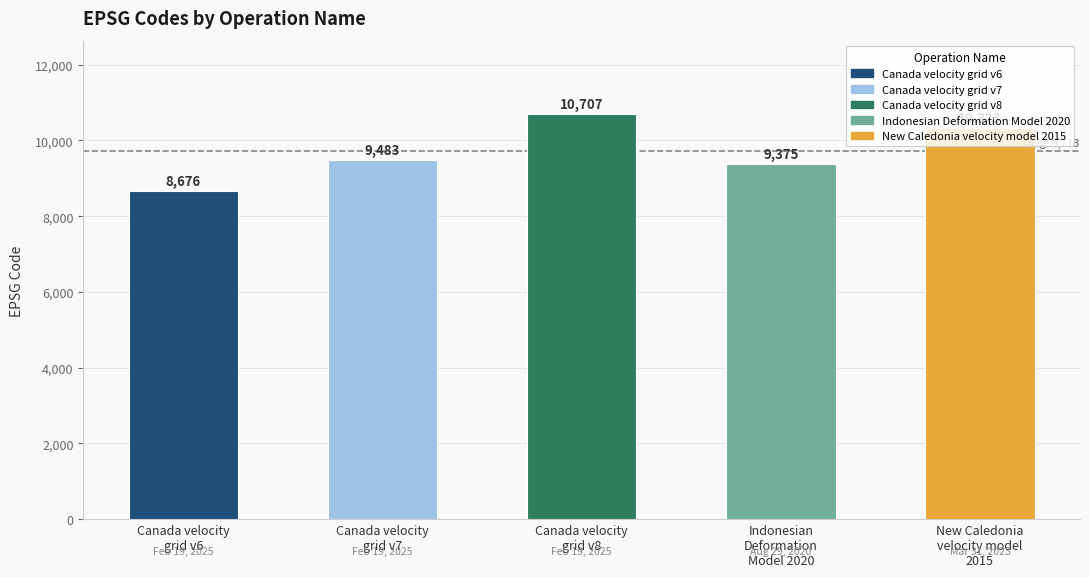

What is the sum of the values at Canada velocity
grid v7 and Canada velocity
grid v8?

20190